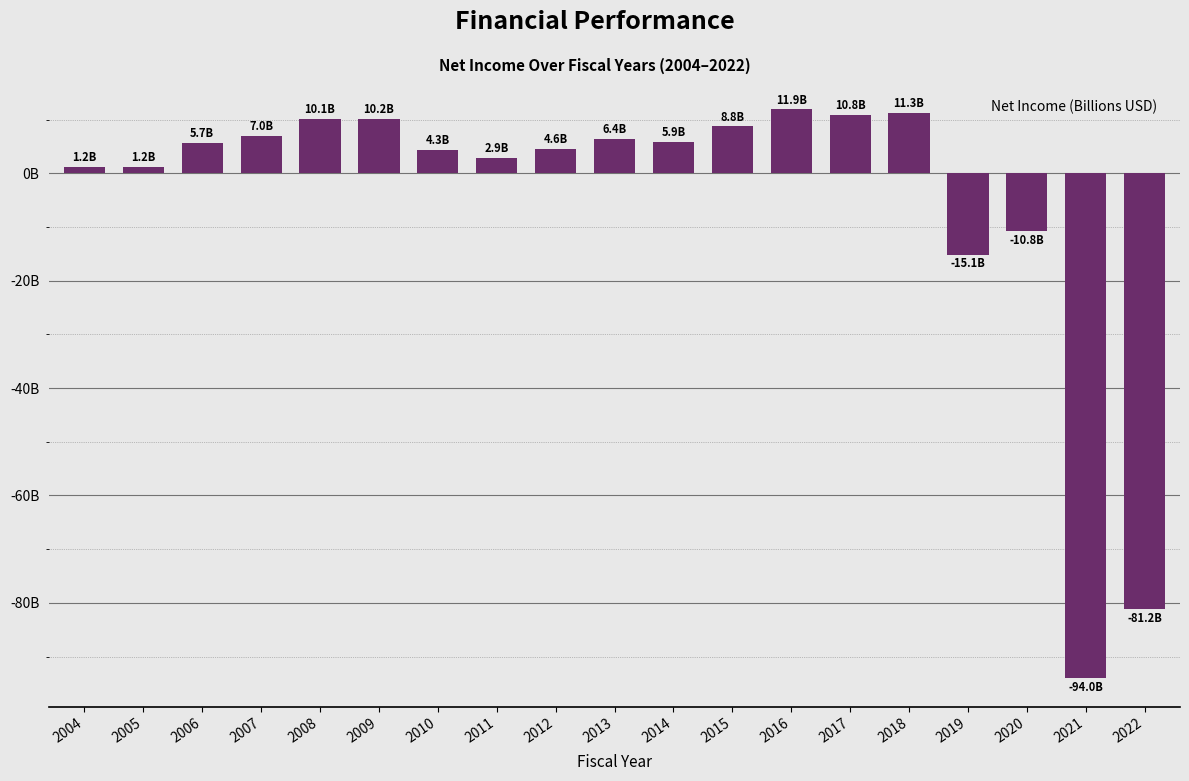

Does the chart contain any negative values?

Yes